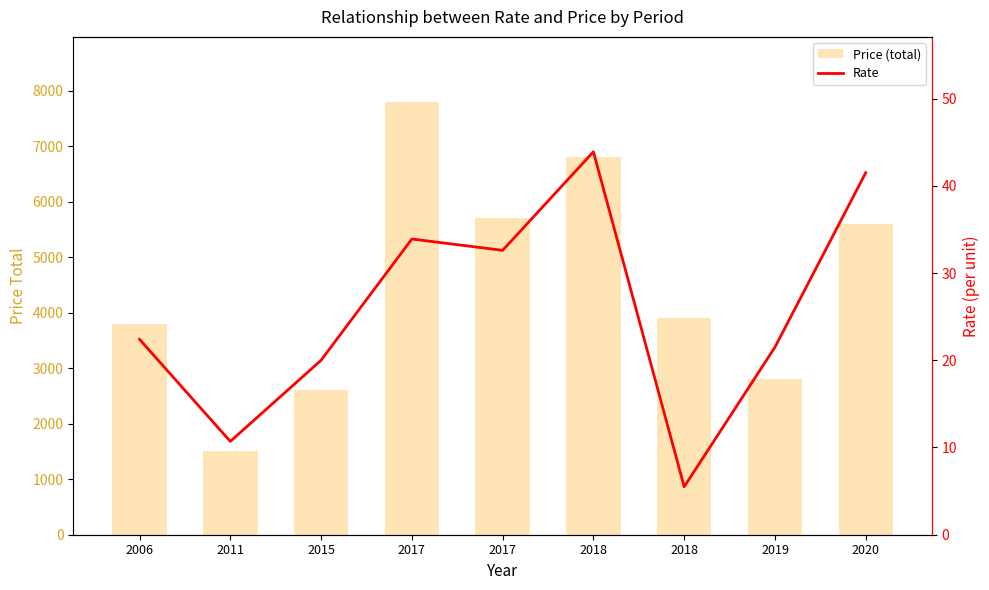

What is the approximate value of Rate at 2018?

5.5